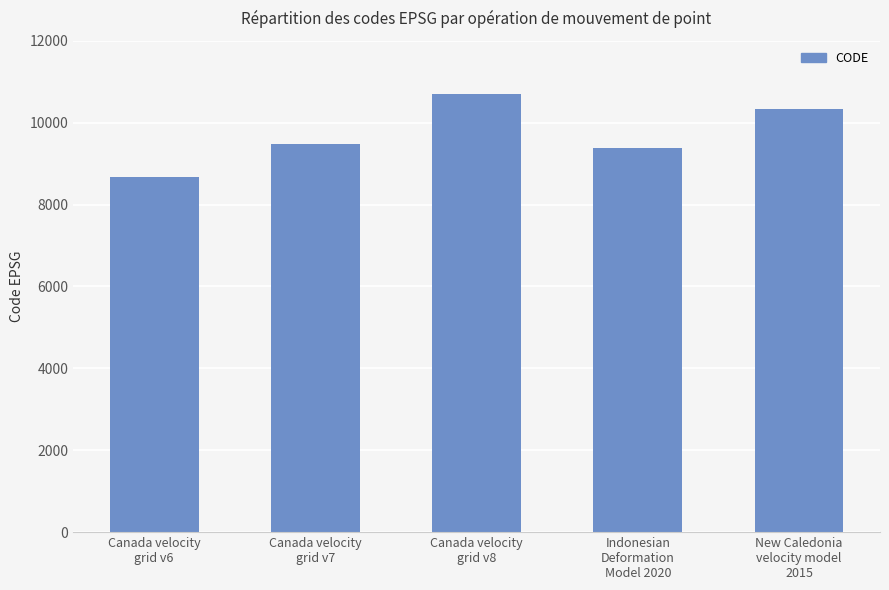

Are the bars horizontal?

No